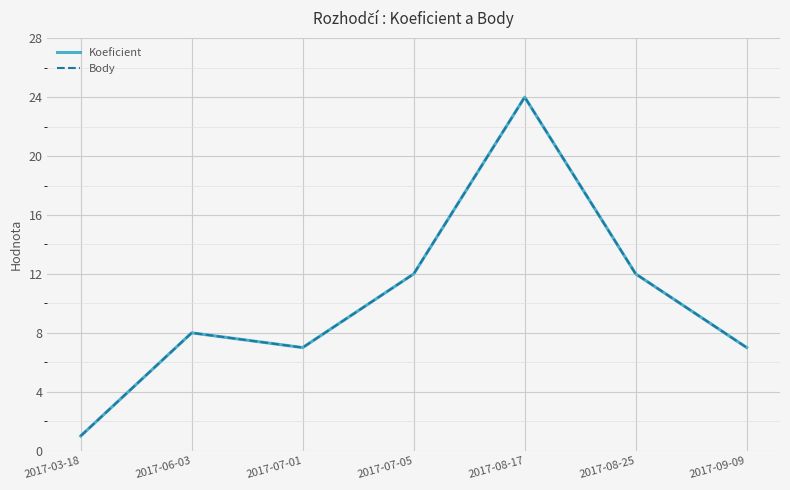

Which category has the lowest value in the Koeficient series?

2017-03-18